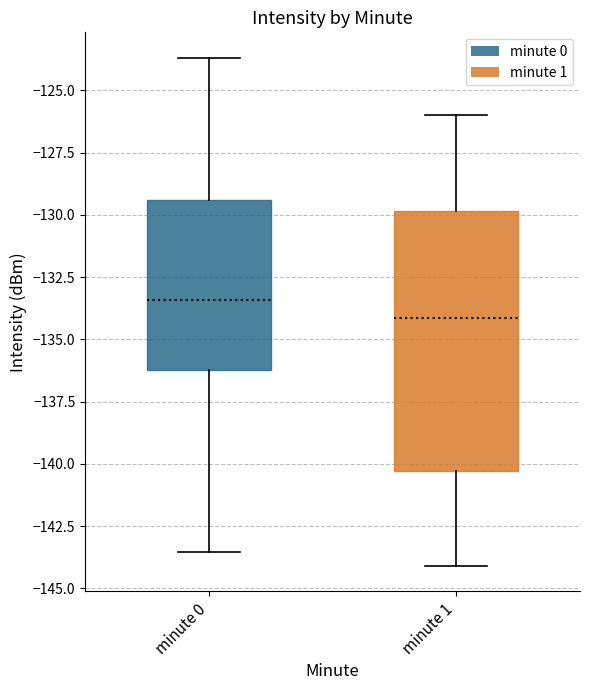

Reading left to right, transcribe this box plot: for each box, give where its median line is, the range the box spans, and where its two whiskers end, as read against the y-axis. The values are not printed on the chart, so give them approximately, as read against the axis.

minute 0: median -133.5, box -136.0 to -129.5, whiskers -143.5 to -123.5
minute 1: median -134.0, box -140.5 to -130.0, whiskers -144.0 to -126.0